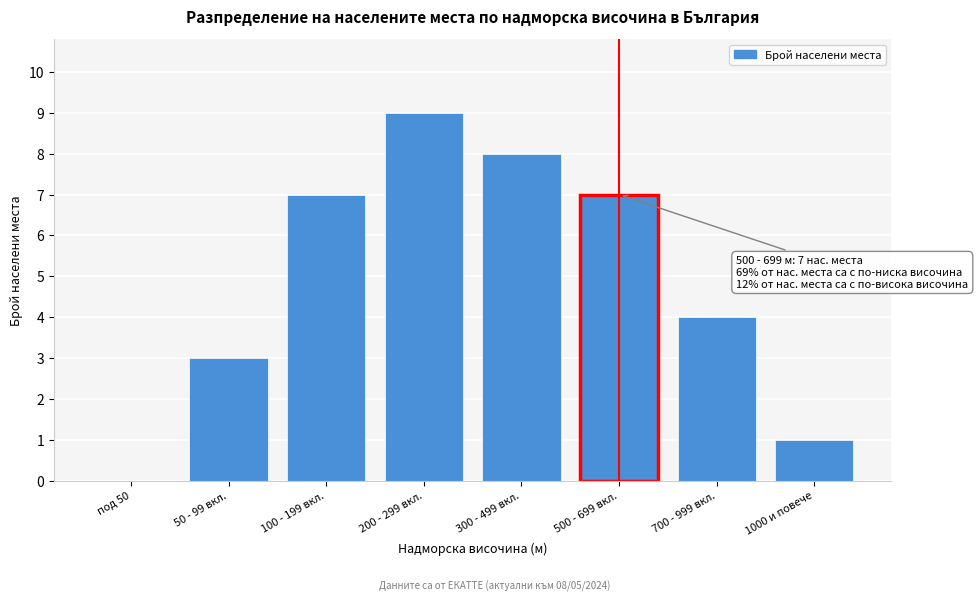

Reading left to right, list all the values displayed in this chart.

под 50=0	50 - 99 вкл.=3	100 - 199 вкл.=7	200 - 299 вкл.=9	300 - 499 вкл.=8	500 - 699 вкл.=7	700 - 999 вкл.=4	1000 и повече=1